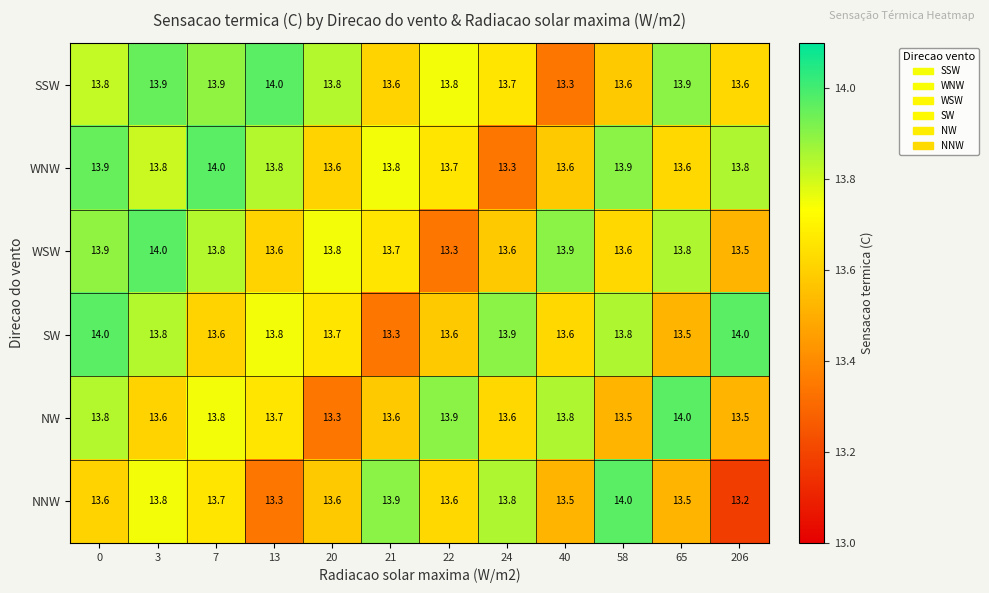

Is it true that NNW equals 13.5 at 65?

True